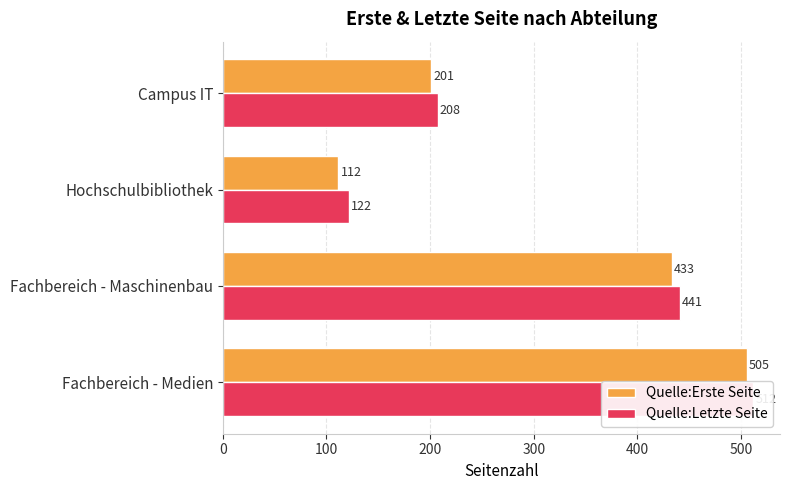

Reading left to right, transcribe all the data shown in this chart.

Quelle:Erste Seite: 505.3	433.0	111.7	201.0
Quelle:Letzte Seite: 512.0	441.0	122.0	207.5